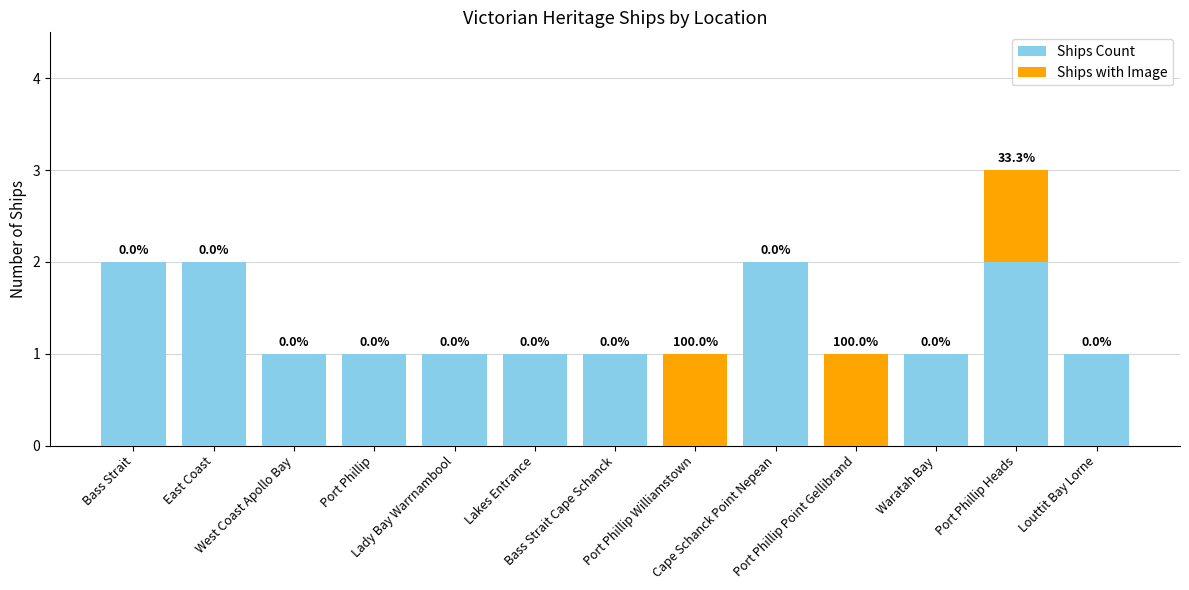

What is the sum of all Ships Count values?

15